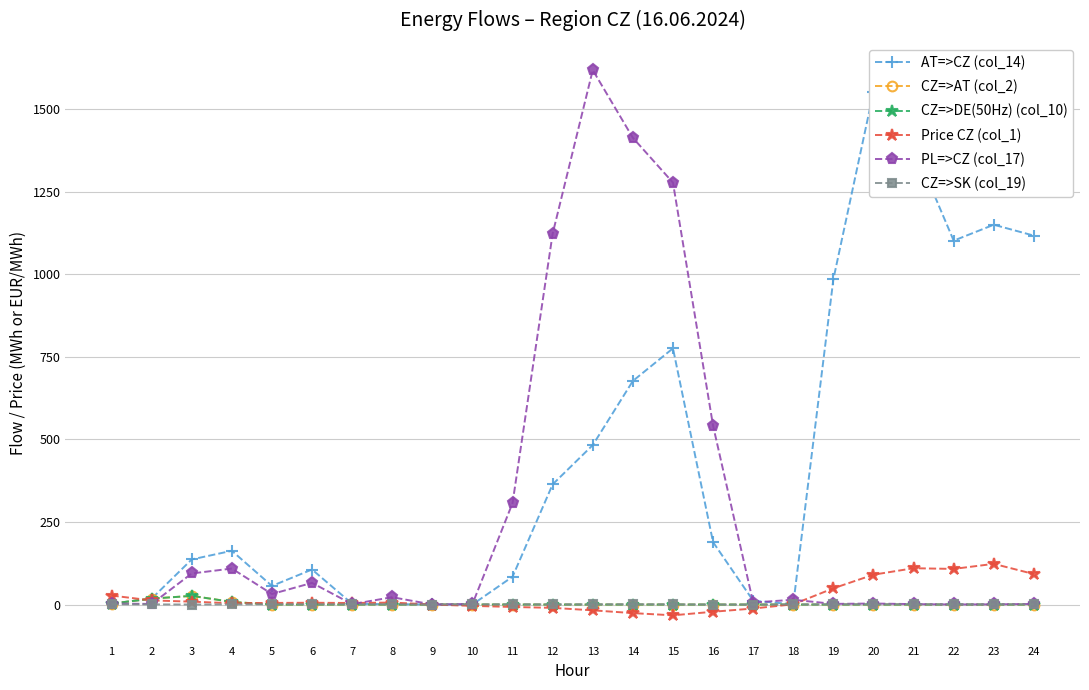

How many interior local valleys does the AT=>CZ (col_14) series have?

4